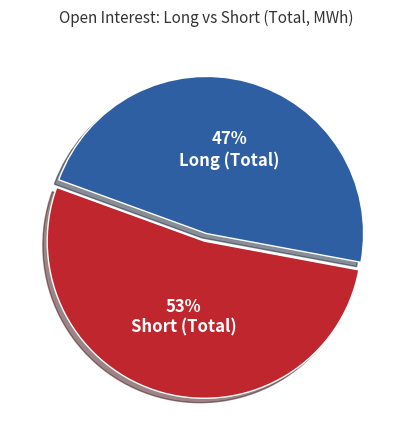

Rank the categories by value from highest to lowest.

Short (Total), Long (Total)